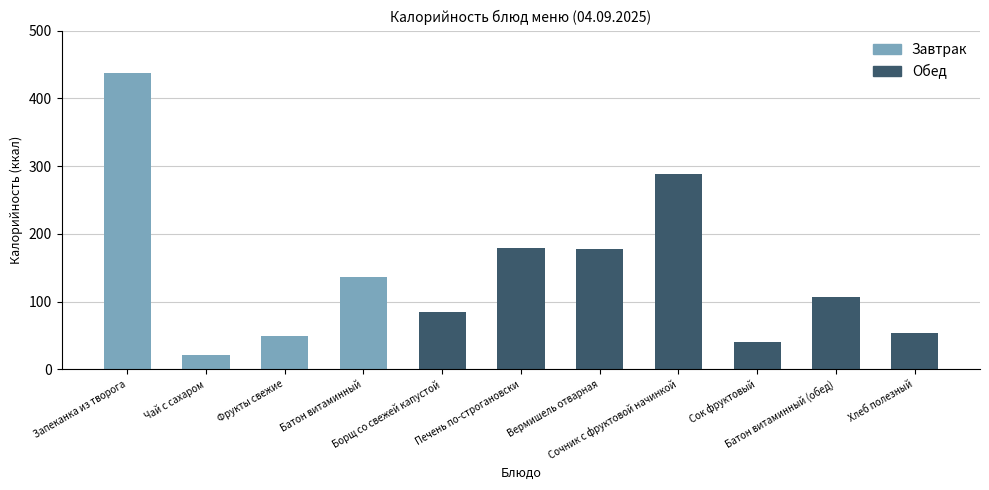

Between Батон витаминный (обед) and Вермишель отварная, which is larger?

Вермишель отварная